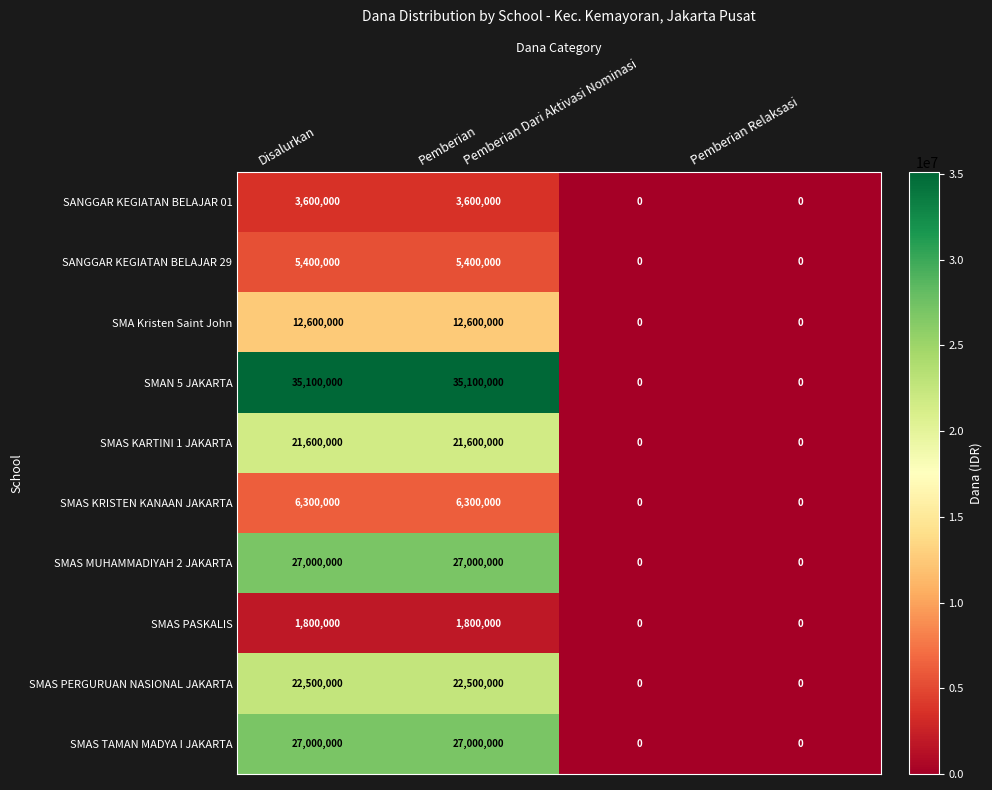

How many SMAS PERGURUAN NASIONAL JAKARTA values are between 0 and 22500000?

4